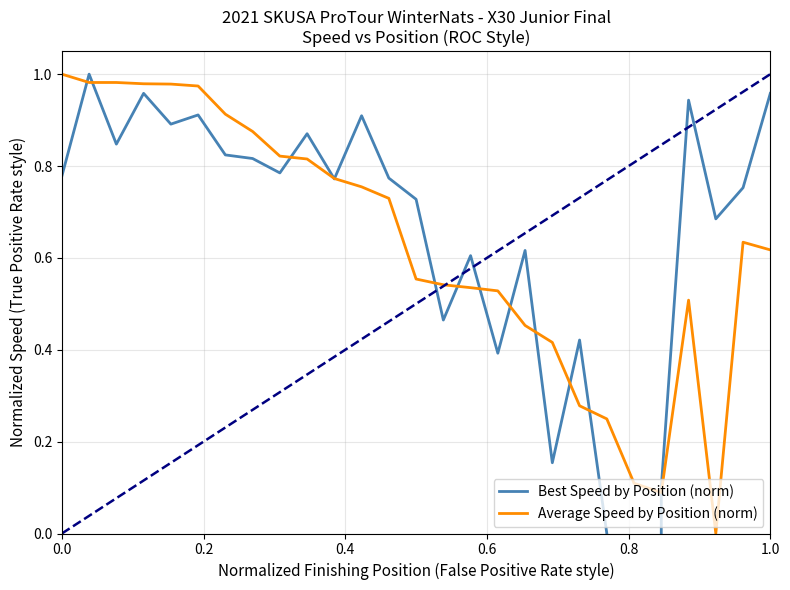

Rank the series by their maximum value, from lowest to highest.

Best Speed by Position (norm), Average Speed by Position (norm)